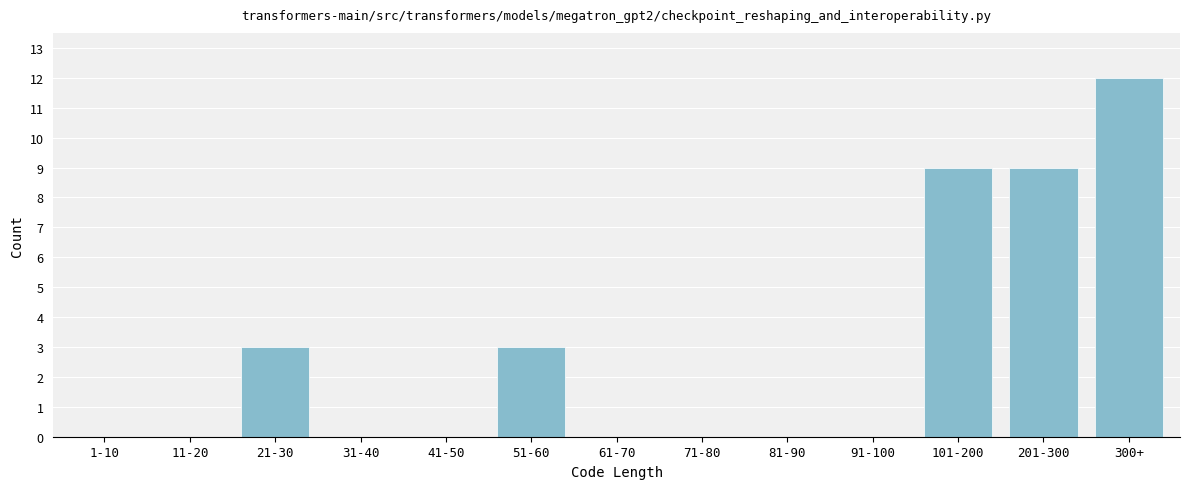

Reading left to right, list all the values displayed in this chart.

1-10=0	11-20=0	21-30=3	31-40=0	41-50=0	51-60=3	61-70=0	71-80=0	81-90=0	91-100=0	101-200=9	201-300=9	300+=12